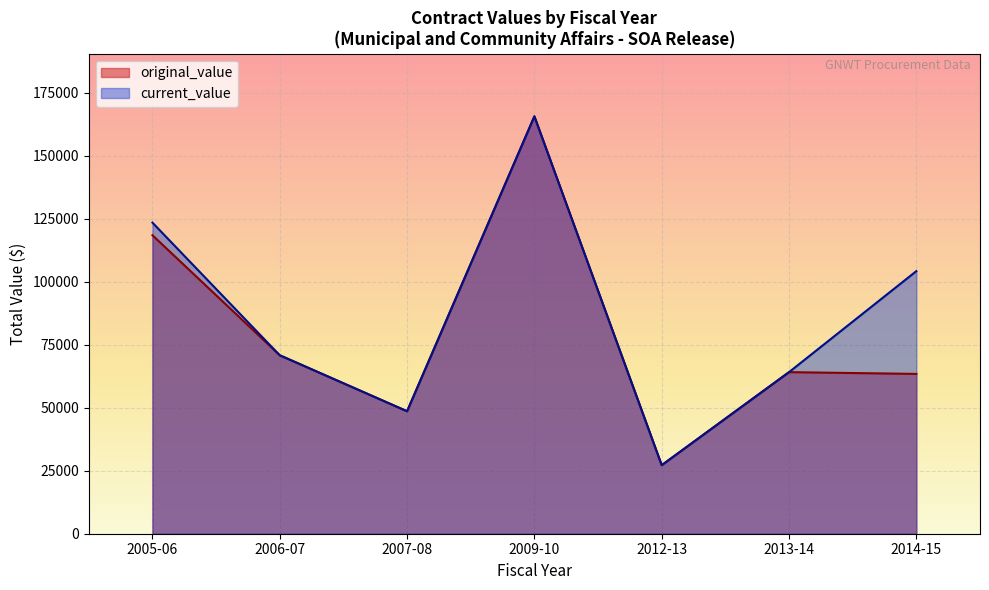

What is the difference between the maximum and minimum values in the original_value series?

138390.0